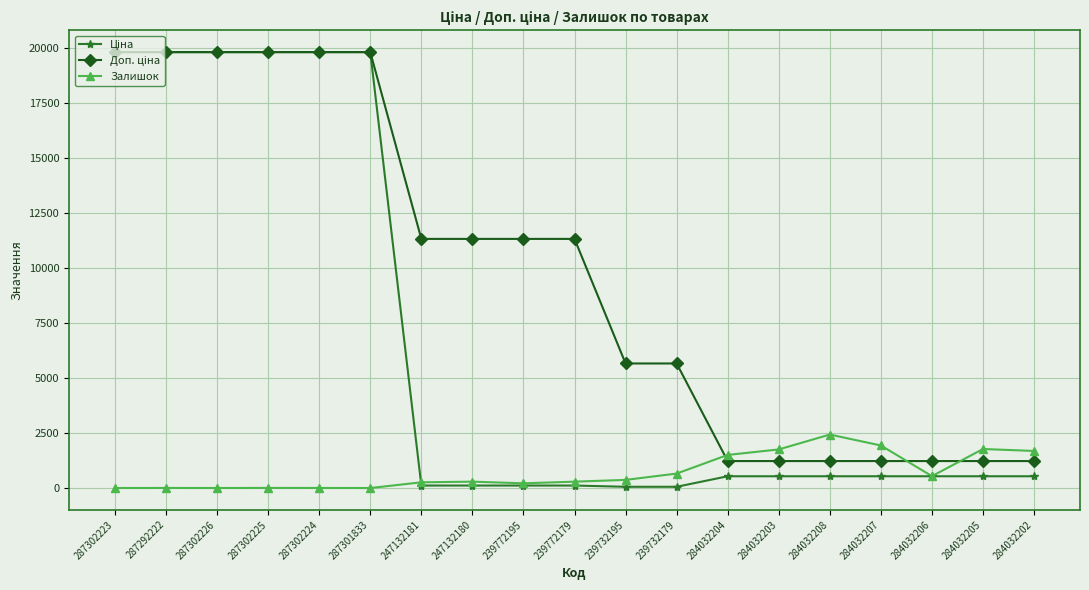

At which label does Залишок reach its peak?

284032208